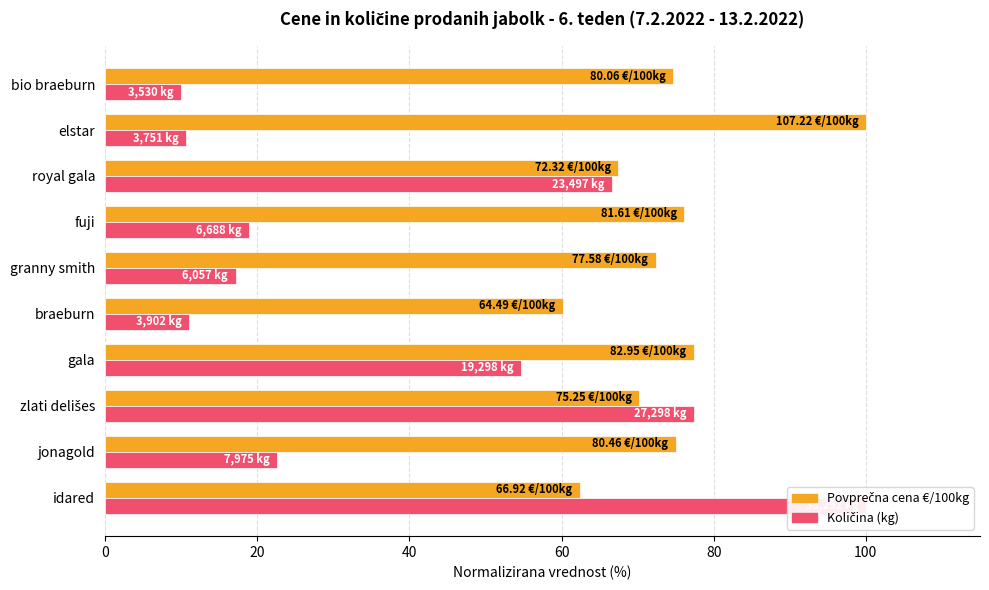

Is it true that Povprečna cena €/100kg equals 43.9 at 60?

False